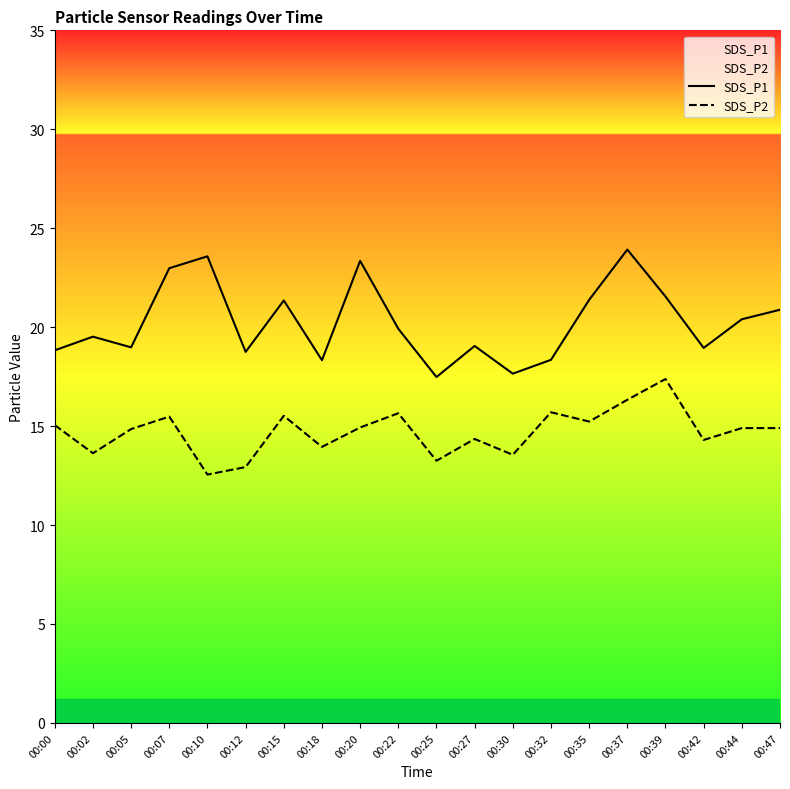

How many lines are shown in the chart?

2